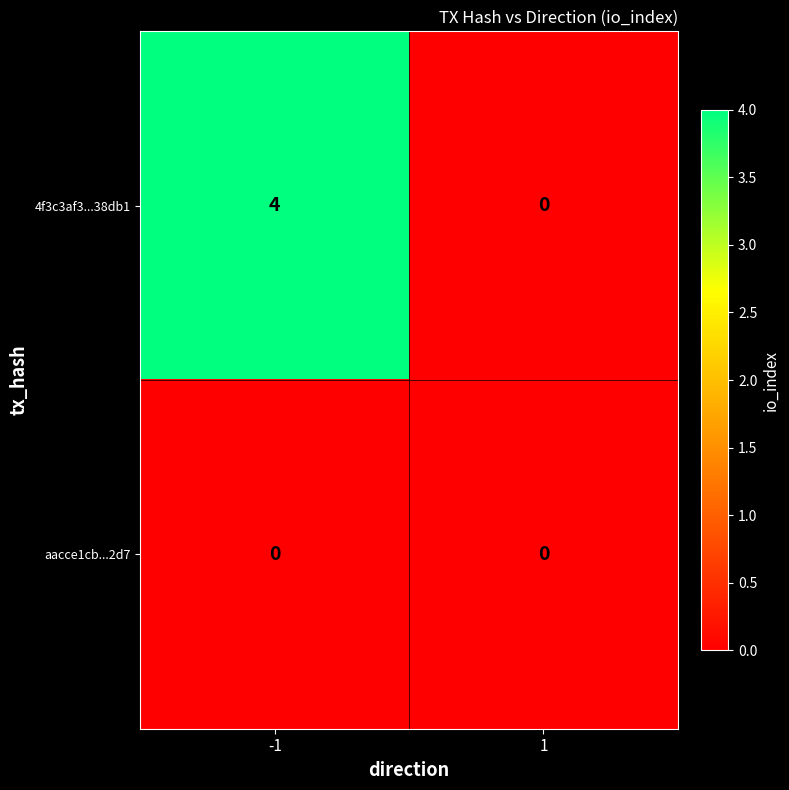

Rank the series by their average value, from highest to lowest.

4f3c3af3...38db1, aacce1cb...2d7